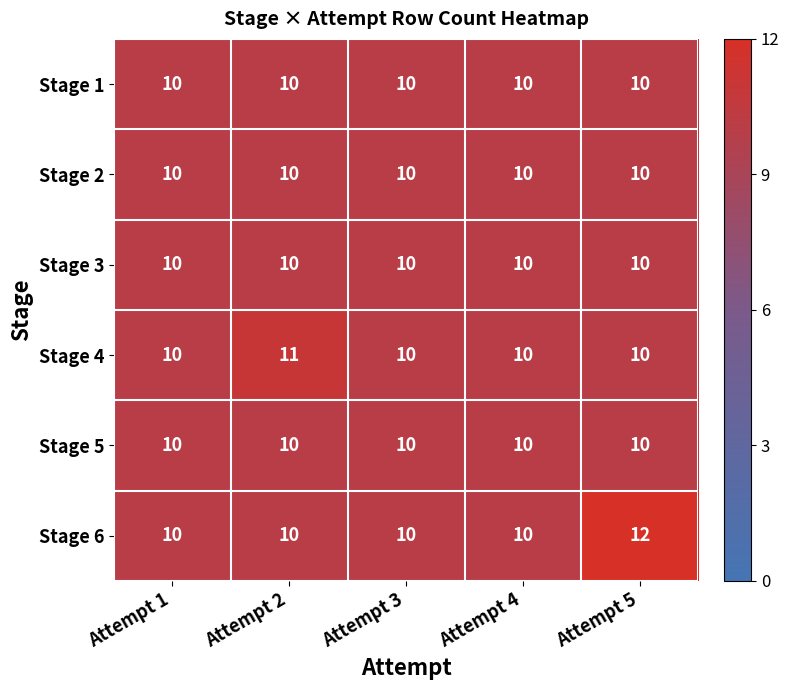

True or false: Stage 1 has a value of 10 at Attempt 3.

True